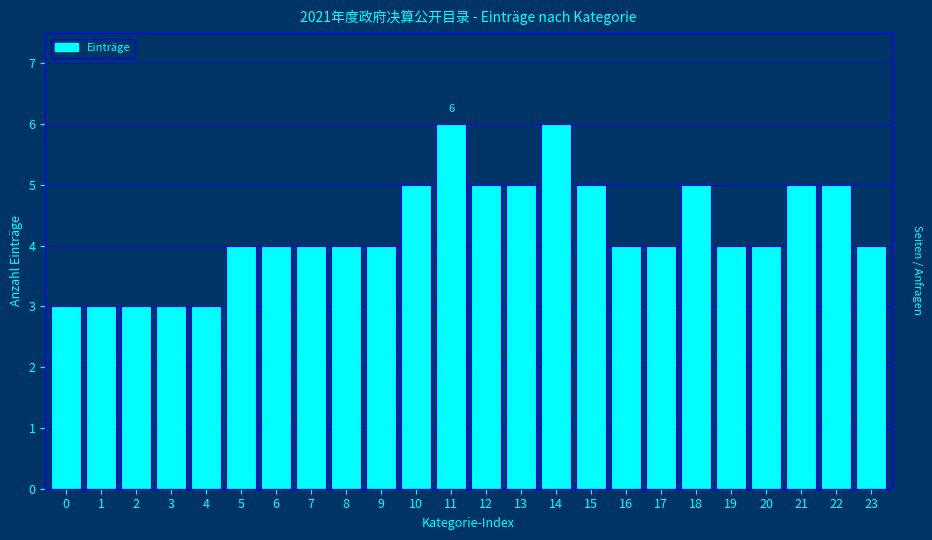

Reading left to right, what are all the values shown in this chart?

0=3	1=3	2=3	3=3	4=3	5=4	6=4	7=4	8=4	9=4	10=5	11=6	12=5	13=5	14=6	15=5	16=4	17=4	18=5	19=4	20=4	21=5	22=5	23=4